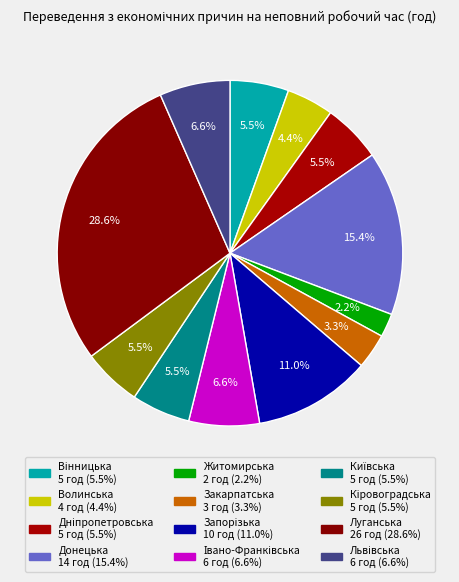

To the nearest percent, what is the difference between the largest and smallest slice percentages?

26%